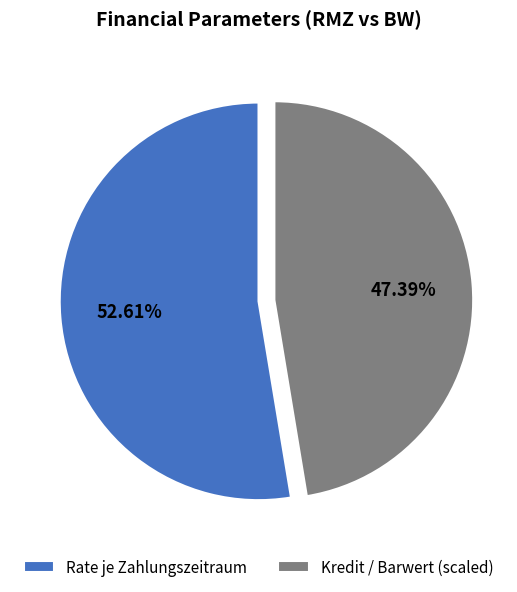

Which slice represents more than half of the pie?

Rate je Zahlungszeitraum